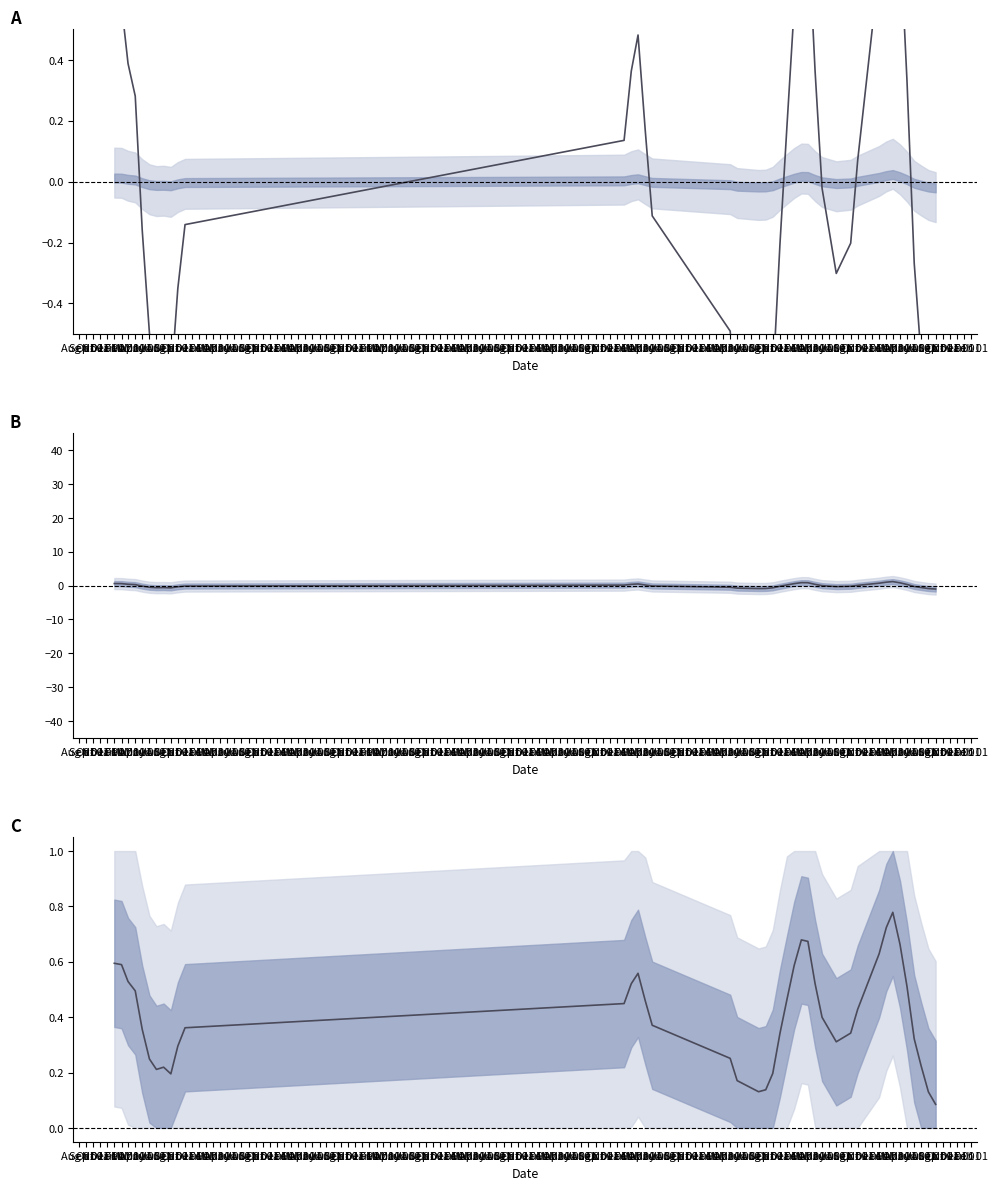

Rank the categories by value from lowest to highest.

Sep 01, Aug 01, Aug 01, Sep 01, May 01, Sep 01, Oct 01, Jul 01, Aug 01, Jul 01, Jun 01, Apr 01, Oct 01, Jul 01, Jun 01, Nov 01, Sep 01, May 01, Nov 01, May 01, May 01, Oct 01, Jan 01, Apr 01, Dec 01, Apr 01, May 01, Apr 01, Feb 01, Mar 01, Mar 01, Jan 01, Feb 01, Jan 01, Jan 01, Apr 01, Mar 01, Feb 01, Feb 01, Mar 01